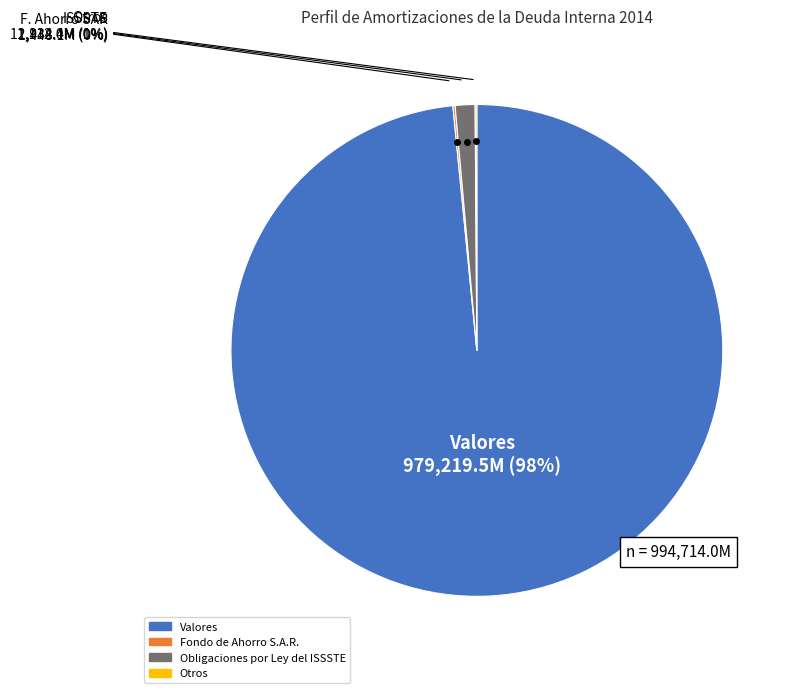

Is it true that Valores is 98% of the pie?

True